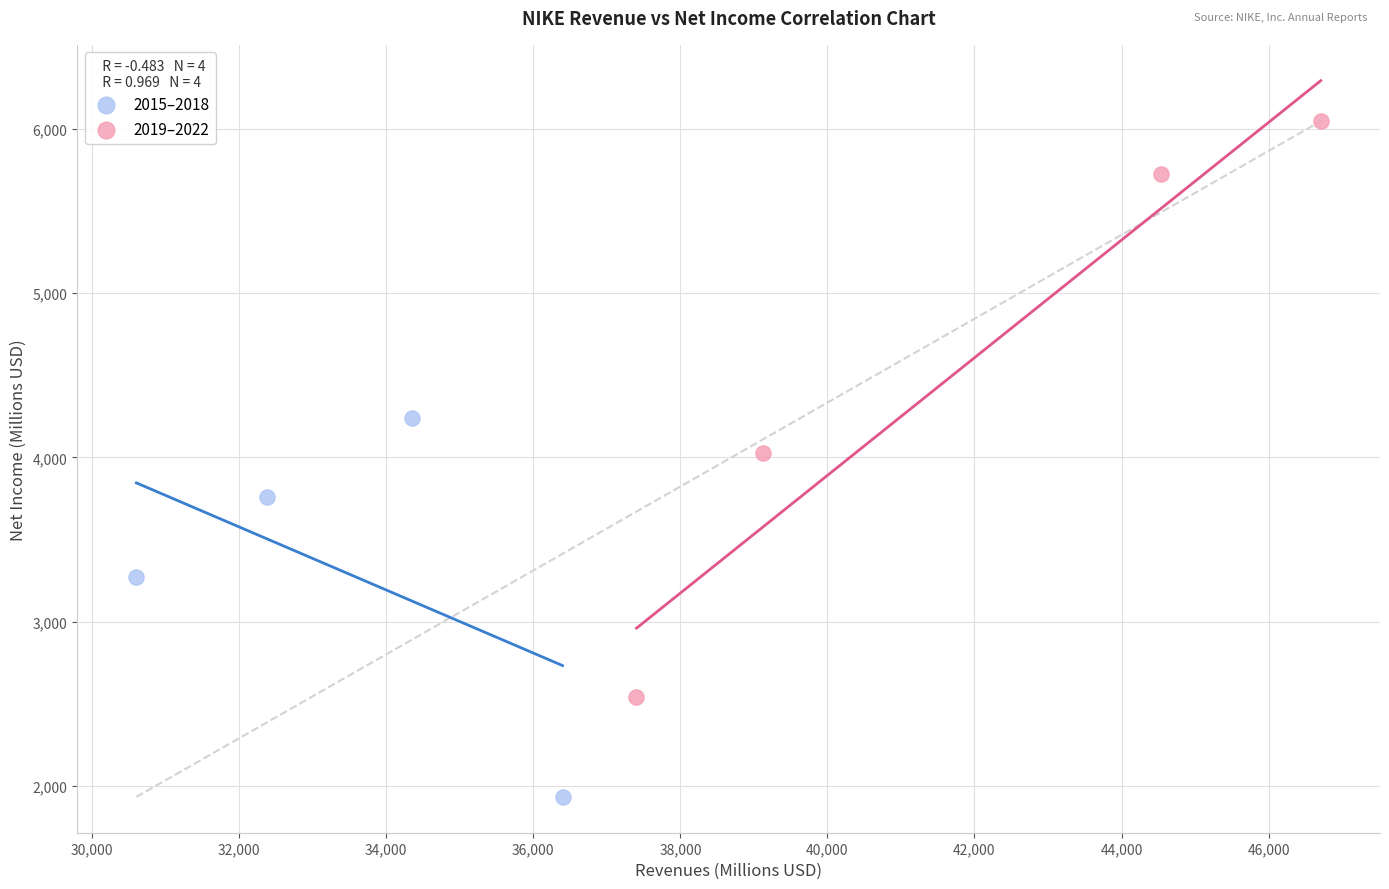

Which series has the largest Y range (max minus min)?

2019–2022